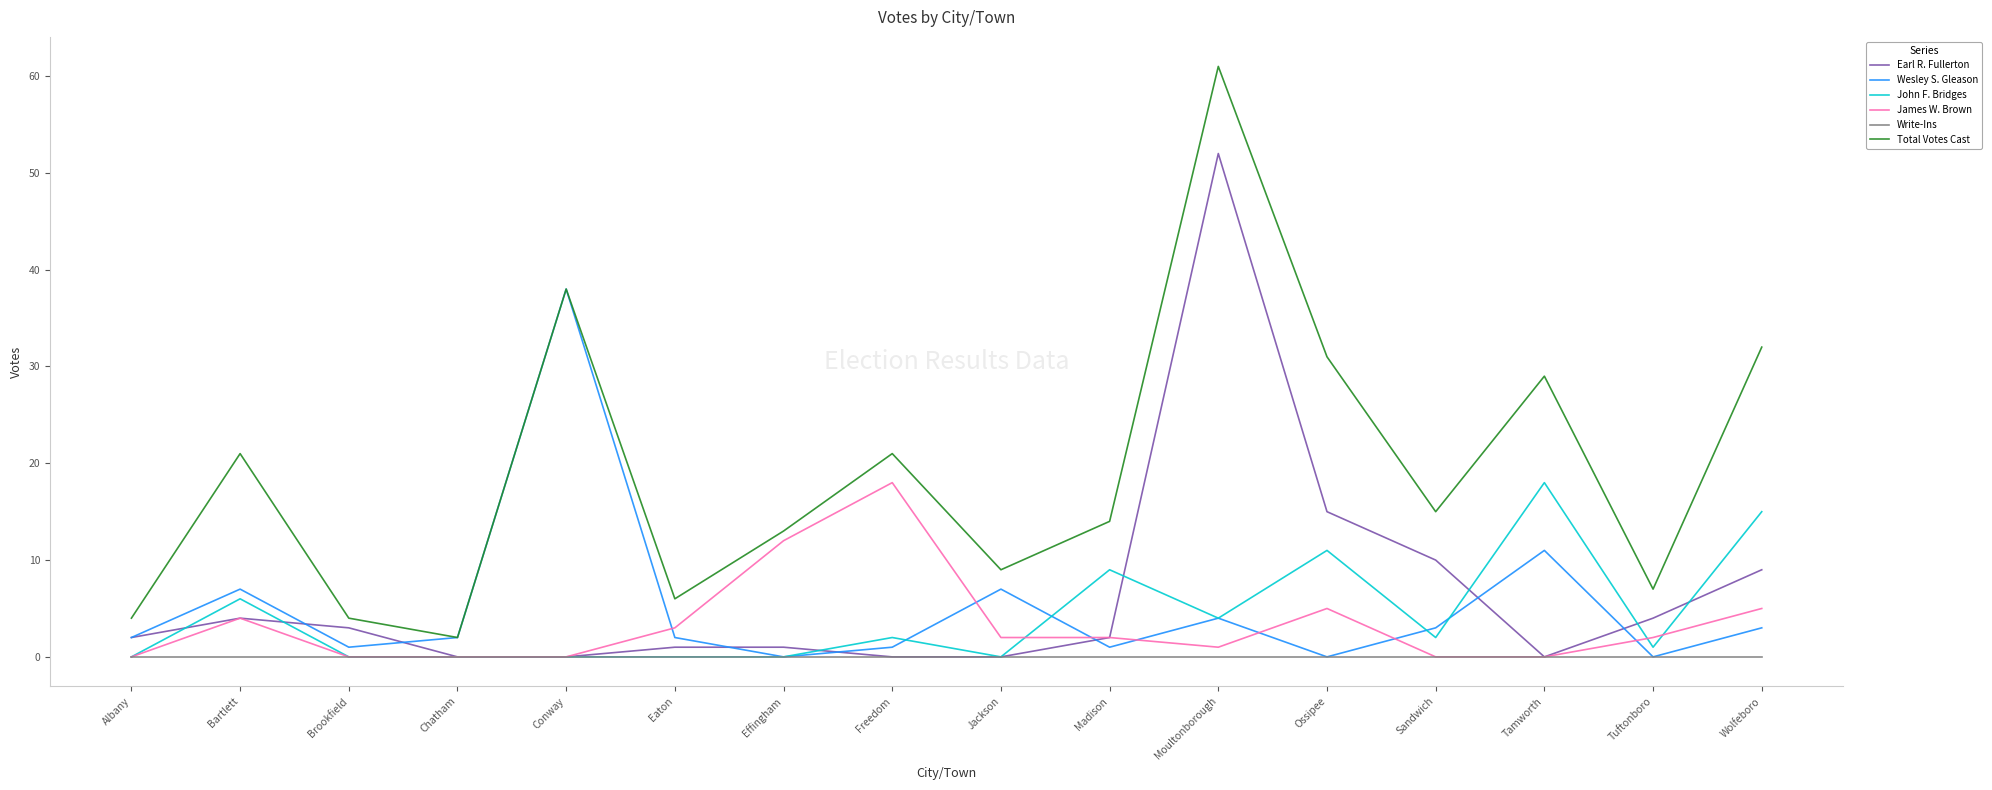

Where is the first local maximum for James W. Brown?

Bartlett